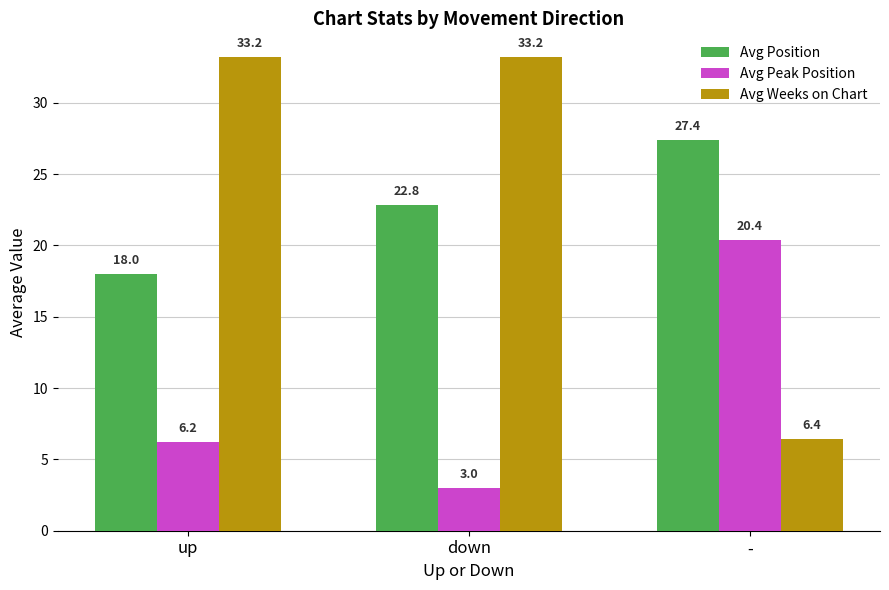

The value of Avg Peak Position at up is 6.2. True or false?

True